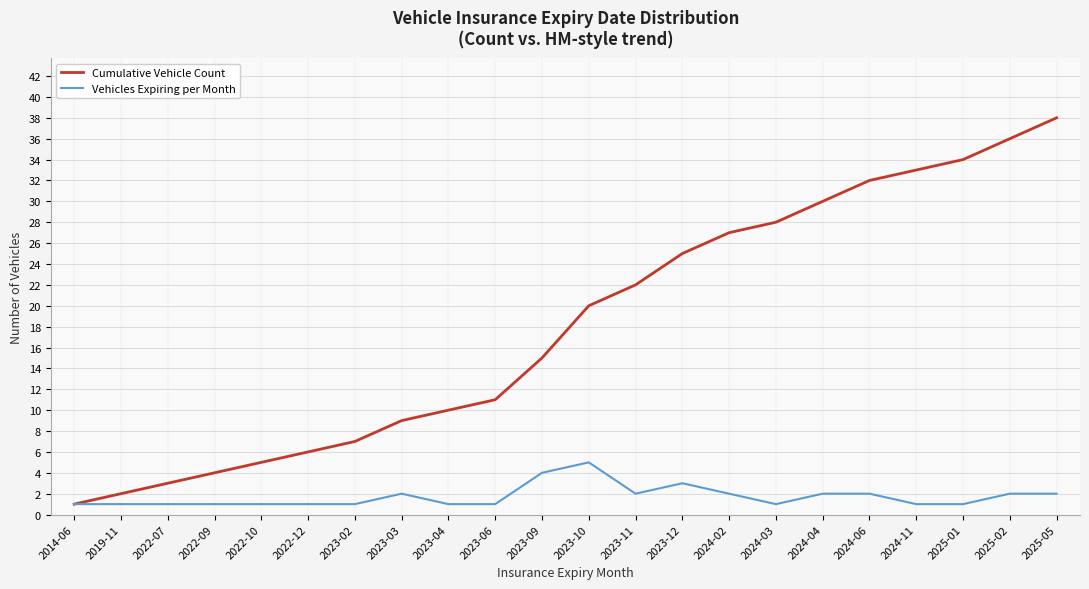

Which series has the largest range (max minus min)?

Cumulative Vehicle Count